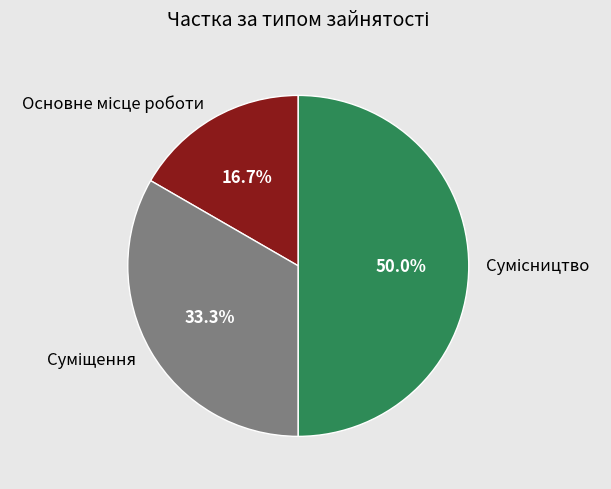

Rank the categories by value from lowest to highest.

Основне місце роботи, Суміщення, Сумісництво